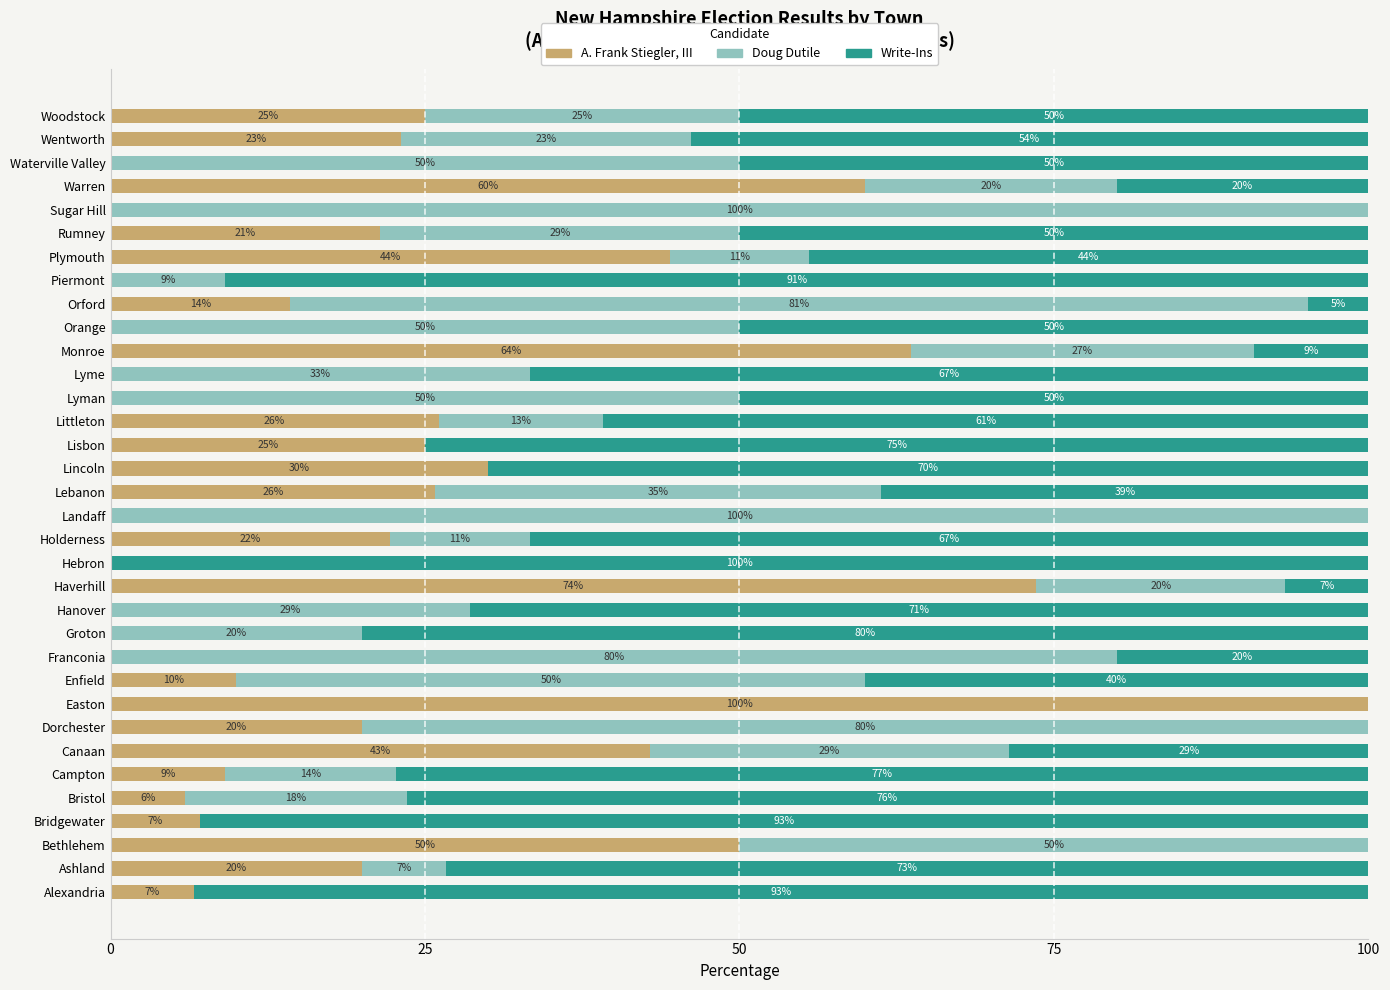

What is the total value across all series at Lebanon?

100.0